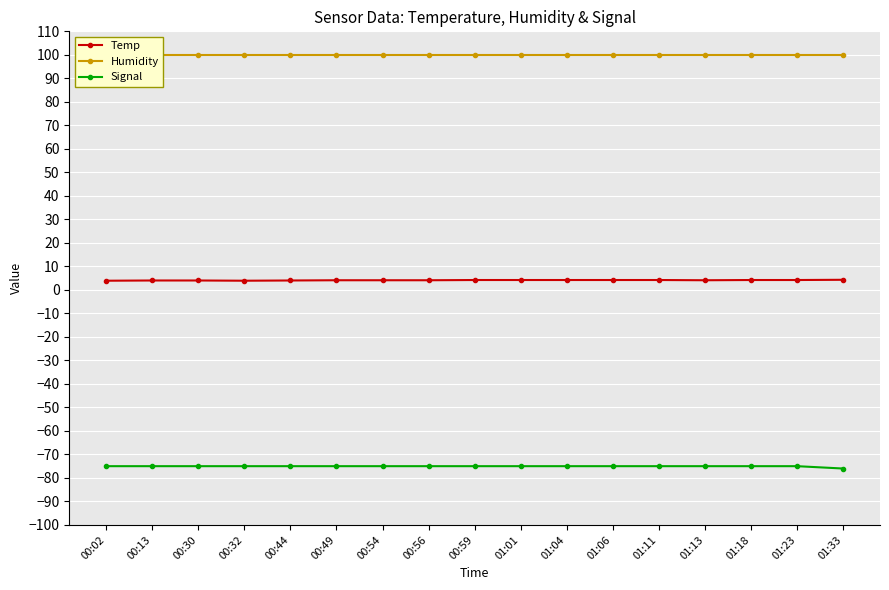

At which category is the sum across all series the highest?

00:59